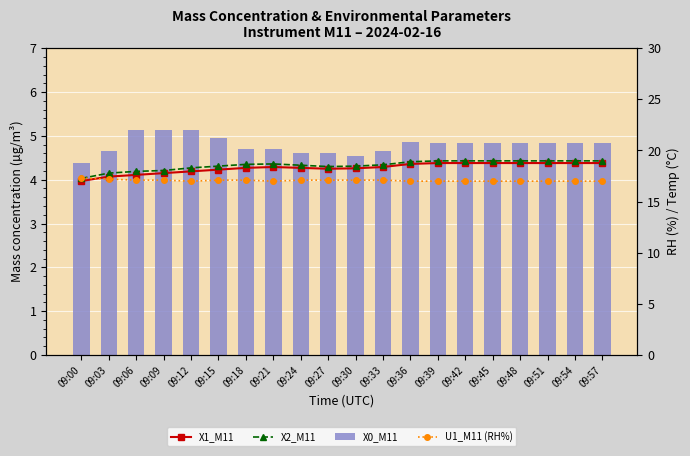

What is the difference between the maximum and minimum values in the U1_M11 (RH%) series?

0.3